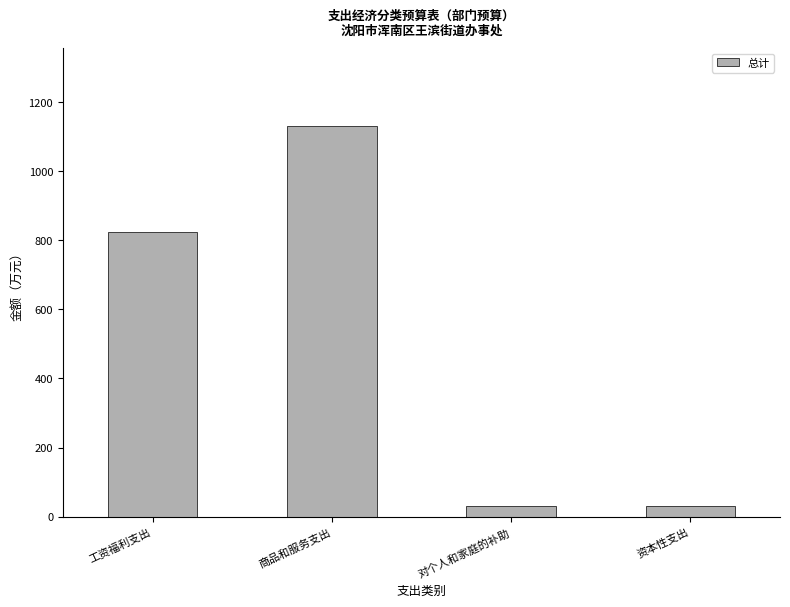

What is the sum of all values?

2016.2